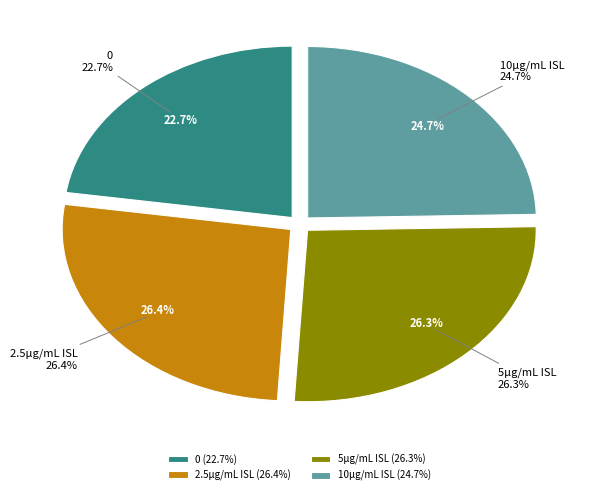

Is it true that 5μg/mL ISL is 26% of the pie?

True